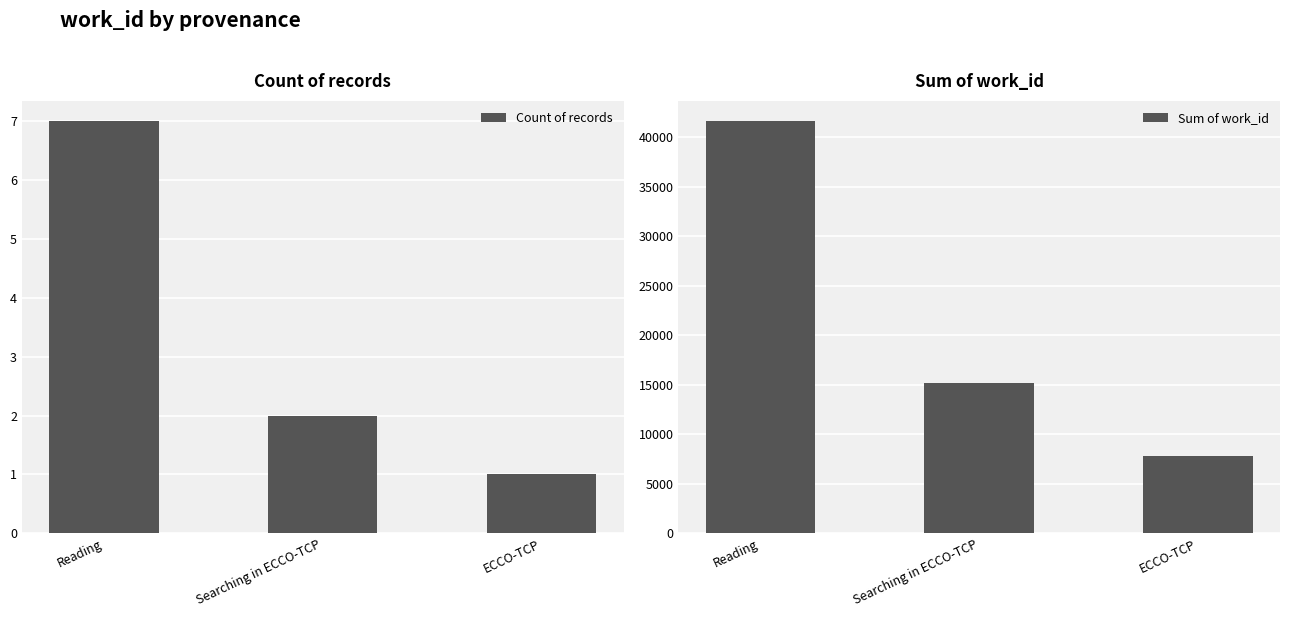

What is the greatest value displayed?

41617